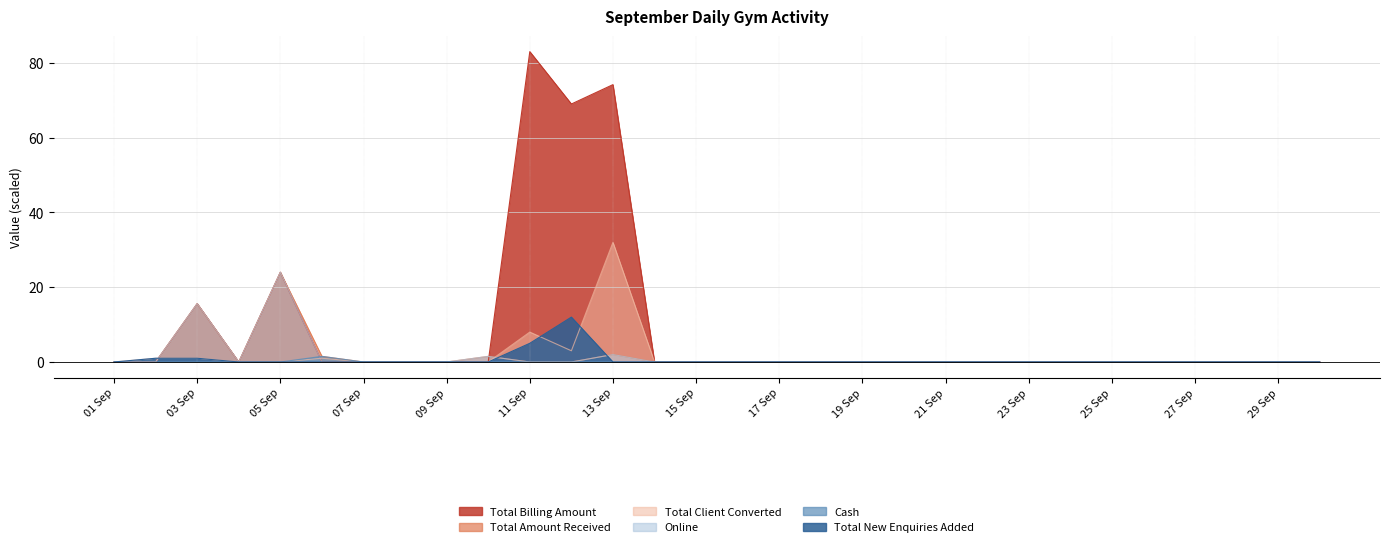

Is it true that Online equals -15.3 at 14 Sep?

False